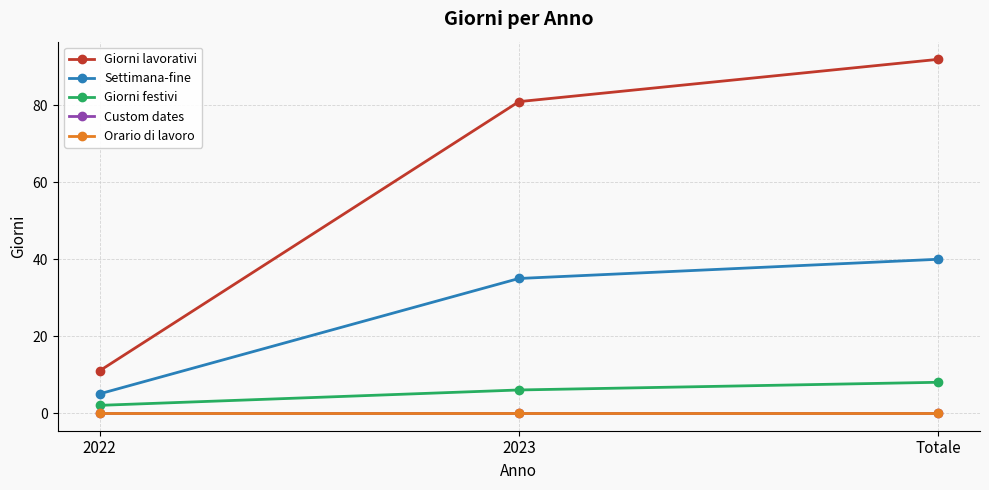

At how many categories does at least one series exceed 26?

2